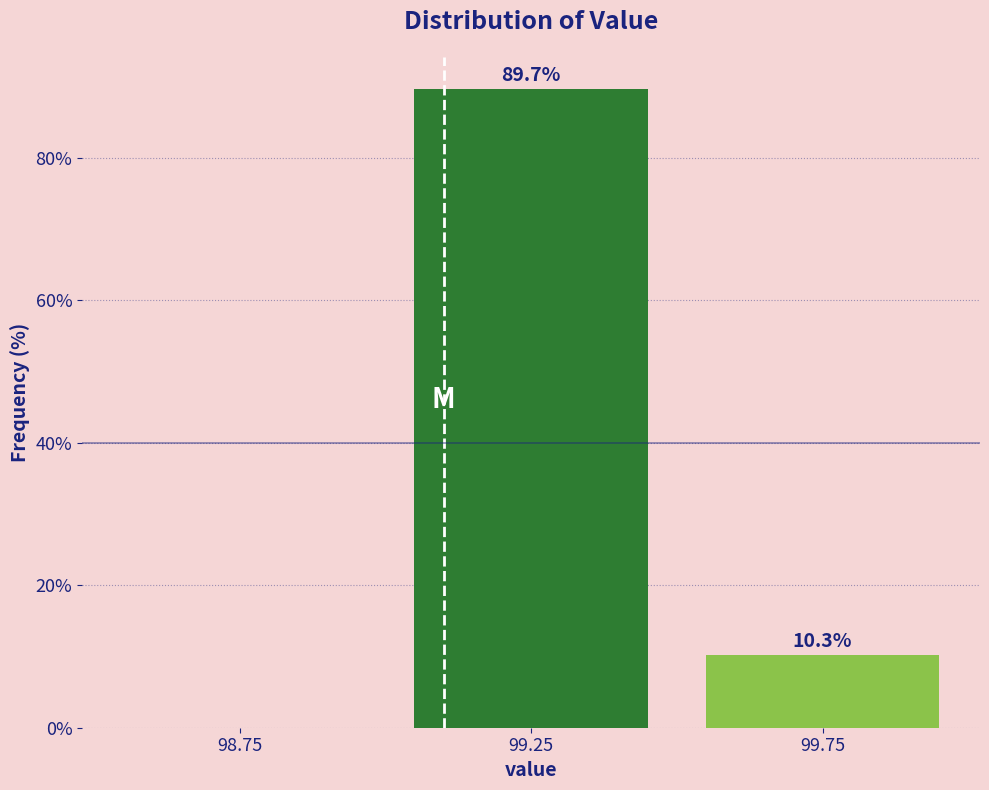

Reading left to right, list all the values displayed in this chart.

98.75=0.0	99.25=89.7	99.75=10.3